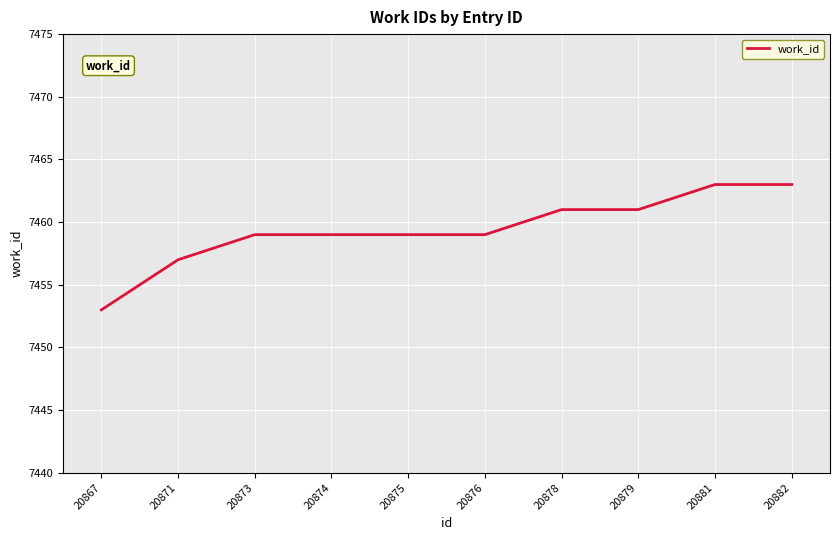

What is the difference between the second highest and second lowest values?

6